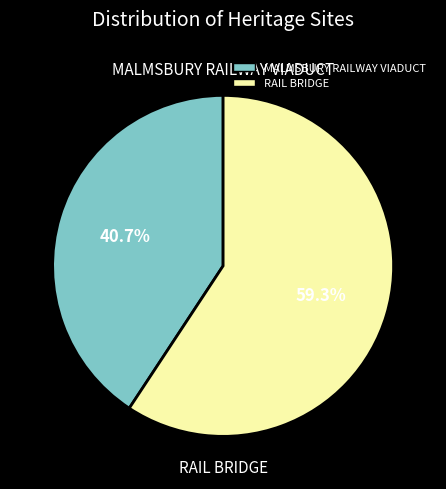

True or false: RAIL BRIDGE accounts for 59% of the total.

True